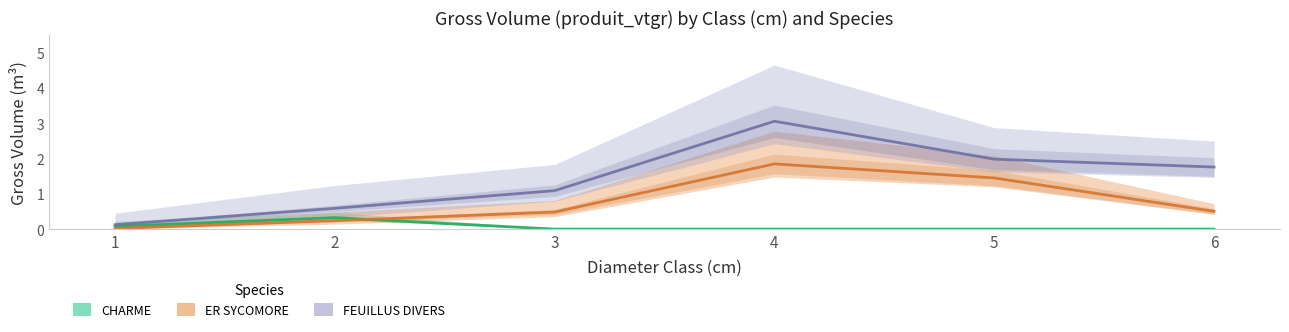

Is this an area chart (filled region under the line)?

No